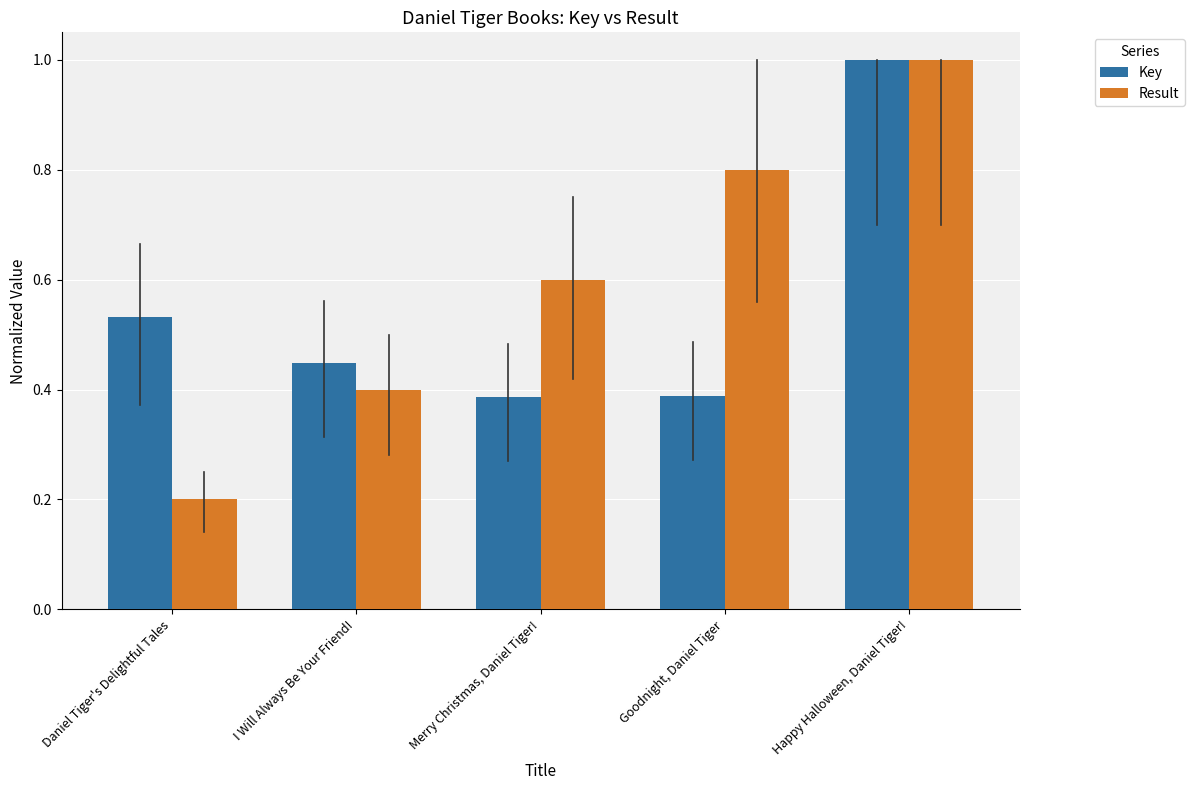

What is the difference between the Key values at Goodnight, Daniel Tiger and Daniel Tiger's Delightful Tales?

0.1